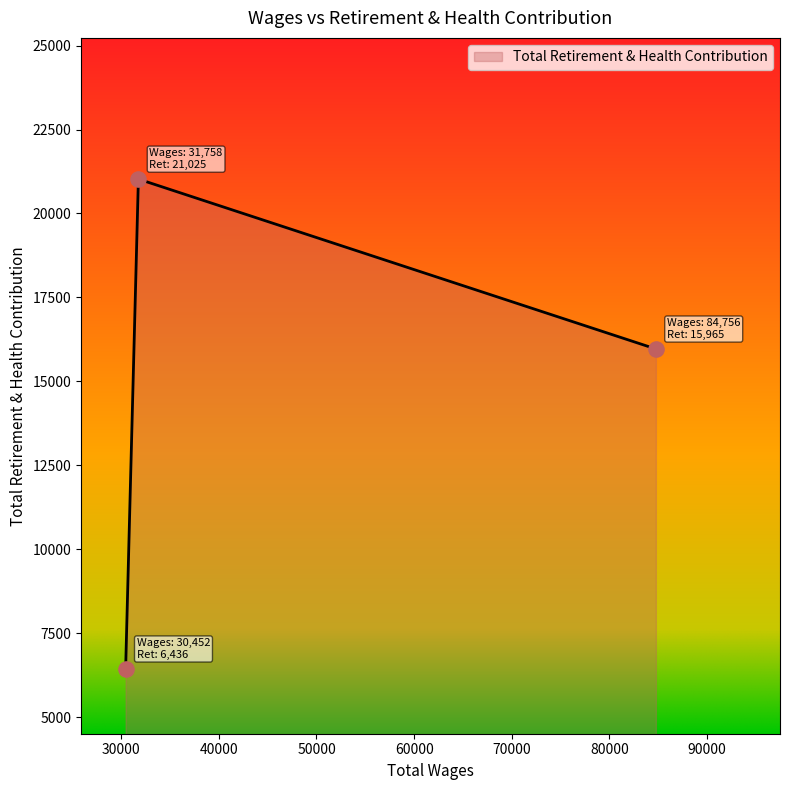

What is the difference between the maximum and second lowest values?

5060